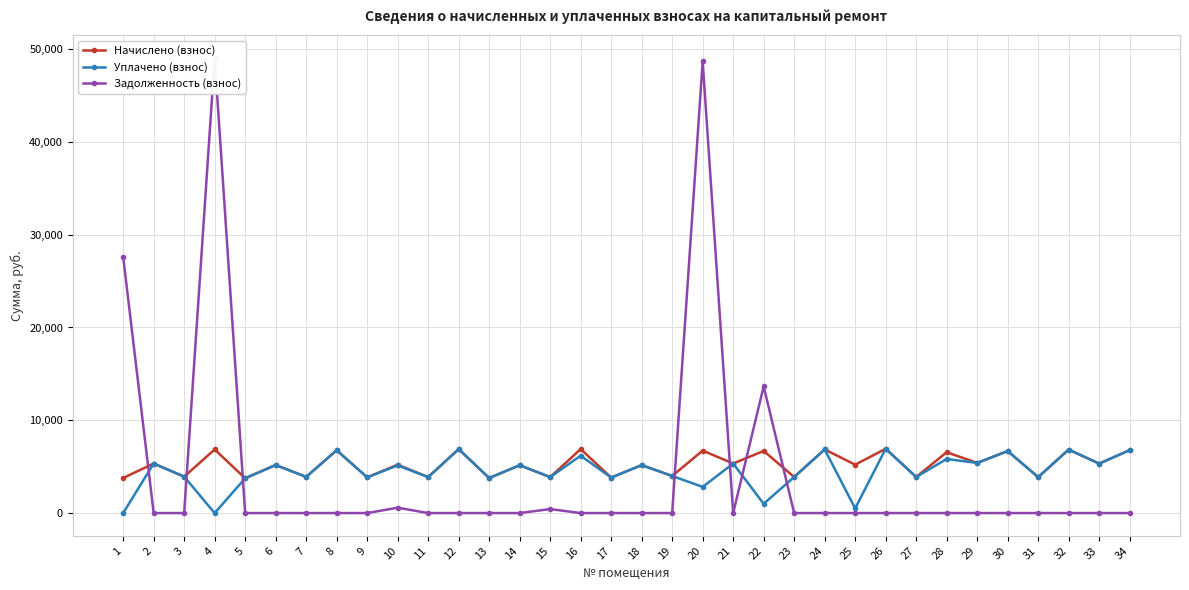

Which series has the widest spread of values?

Задолженность (взнос)